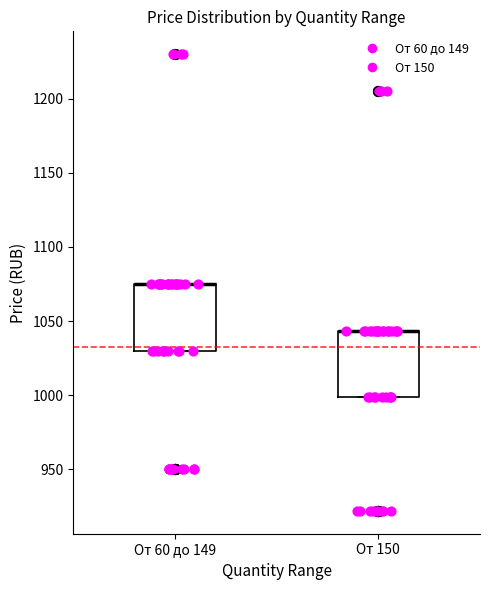

Reading left to right, transcribe this box plot: for each box, give where its median line is, the range the box spans, and where its two whiskers end, as read against the y-axis. The values are not printed on the chart, so give them approximately, as read against the axis.

От 60 до 149: median 1075 (drawn on the box's upper edge), box 1030 to 1075, whiskers 1030 to 1075
От 150: median 1045 (drawn on the box's upper edge), box 1000 to 1045, whiskers 1000 to 1045